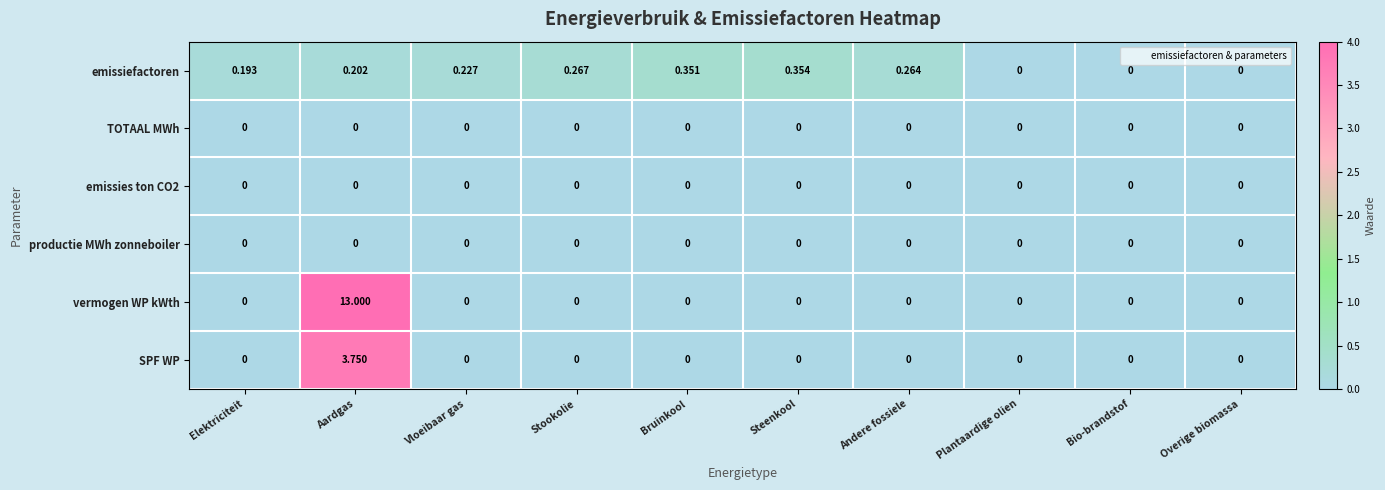

Count the number of data series in this chart.

6